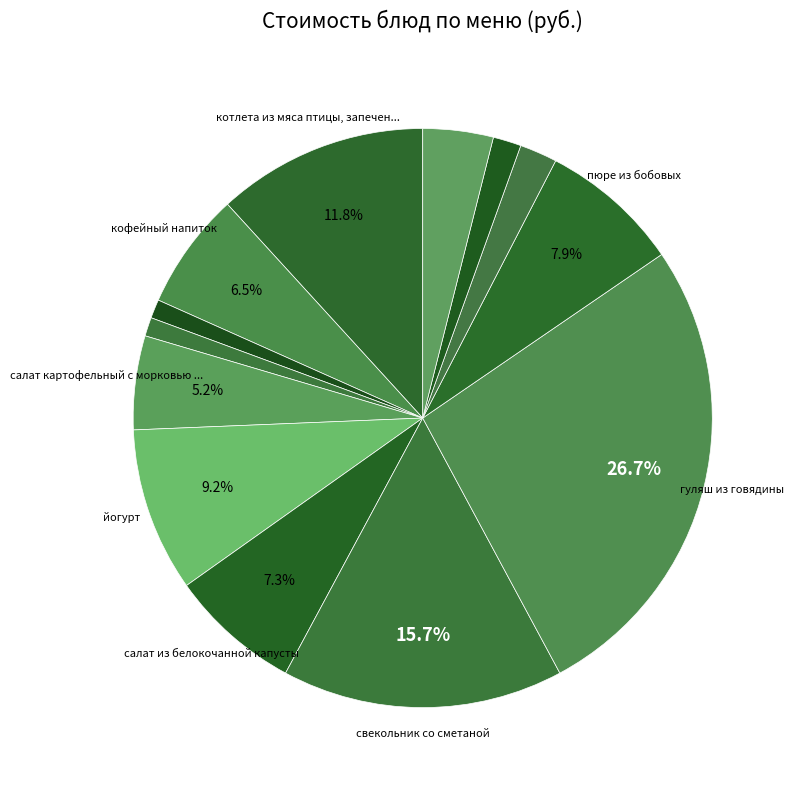

How many slices are in this pie chart?

13